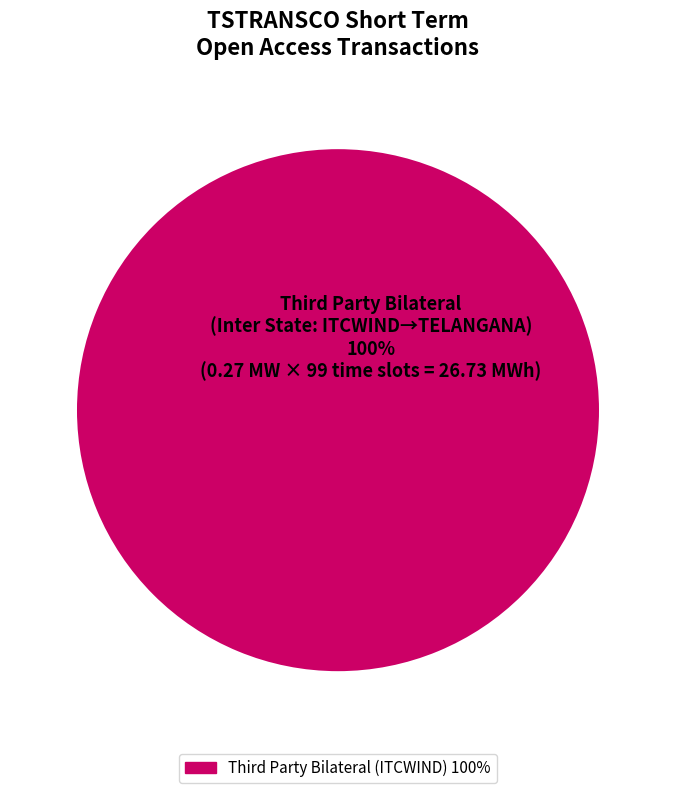

Rank the categories by value from highest to lowest.

Third Party Bilateral (ITCWIND) 100%